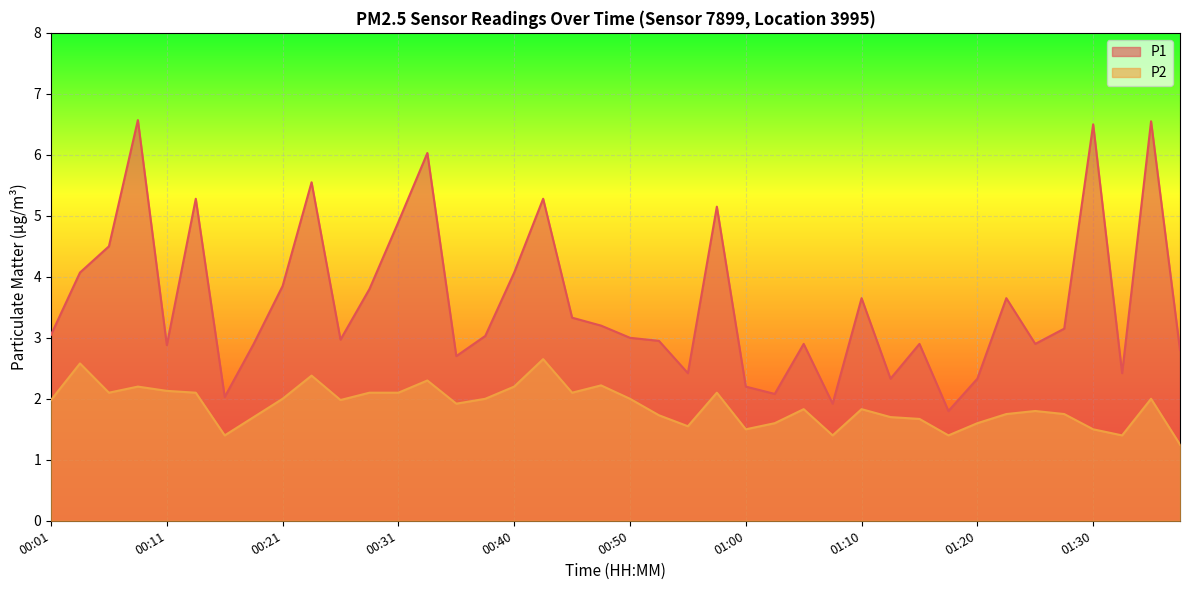

What is the difference between the second highest and second lowest values in the P2 series?

1.2